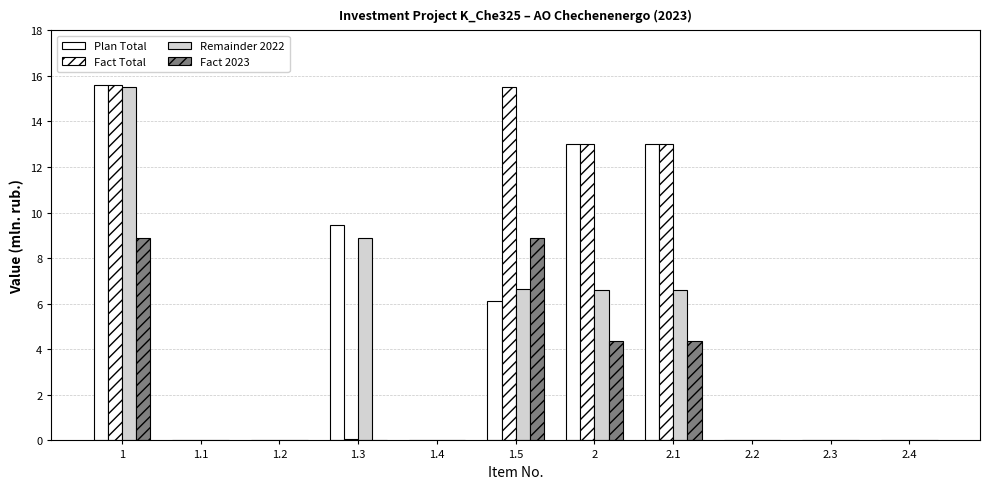

How many categories are shown in the chart?

11